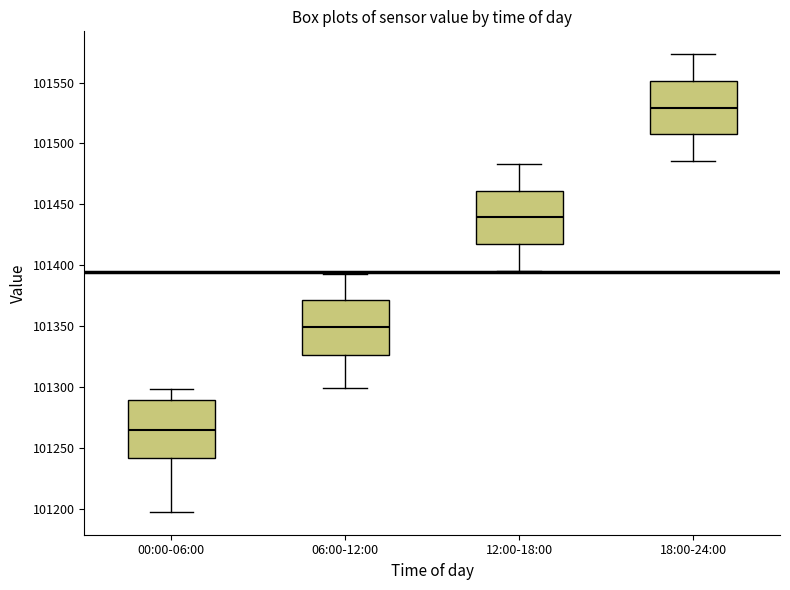

Where is the upper edge of the box for 00:00-06:00 on the y-axis? The values are not printed on the chart, so give them approximately, as read against the axis.

101290